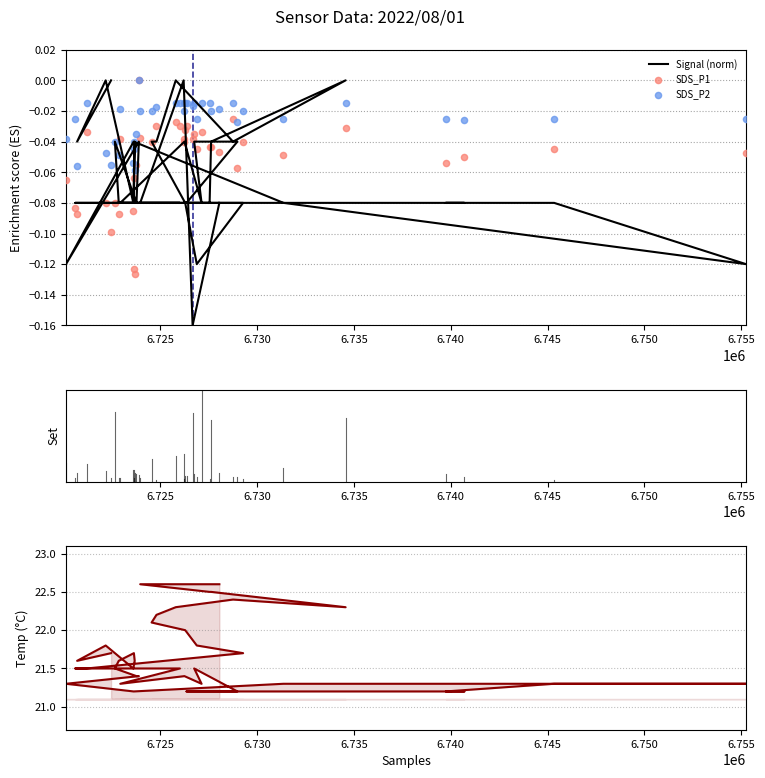

At which category is the sum across all series the highest?

6.730